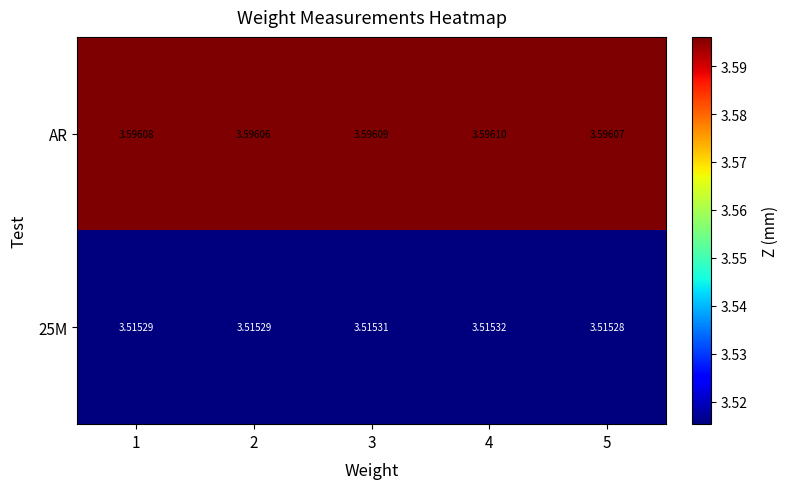

Which series has the largest total across all categories?

AR